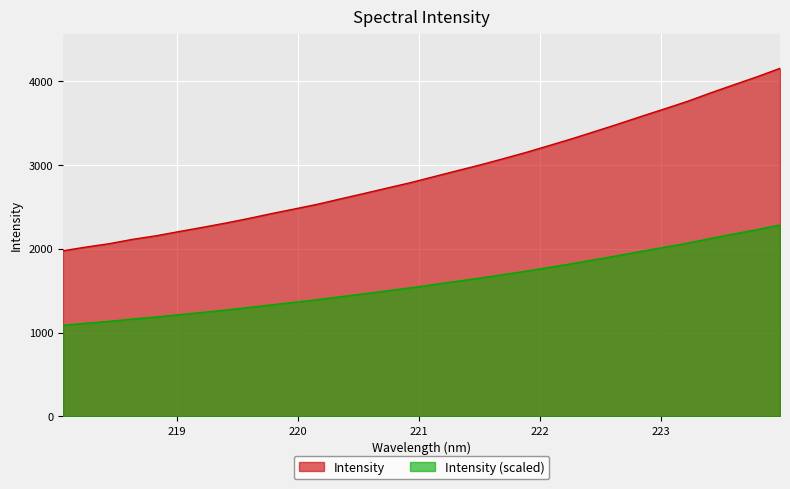

True or false: the data shows 6504.0 at 223.2172.

False